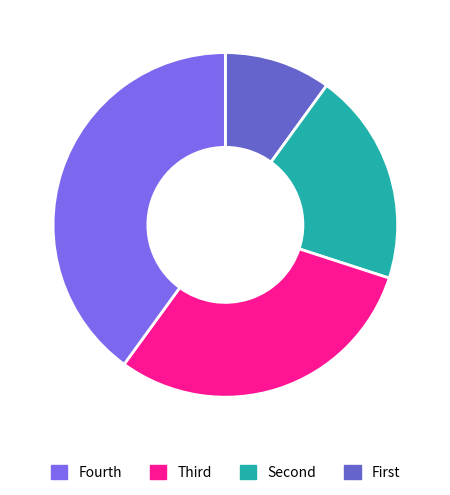

Is there any slice that represents more than half of the pie?

No